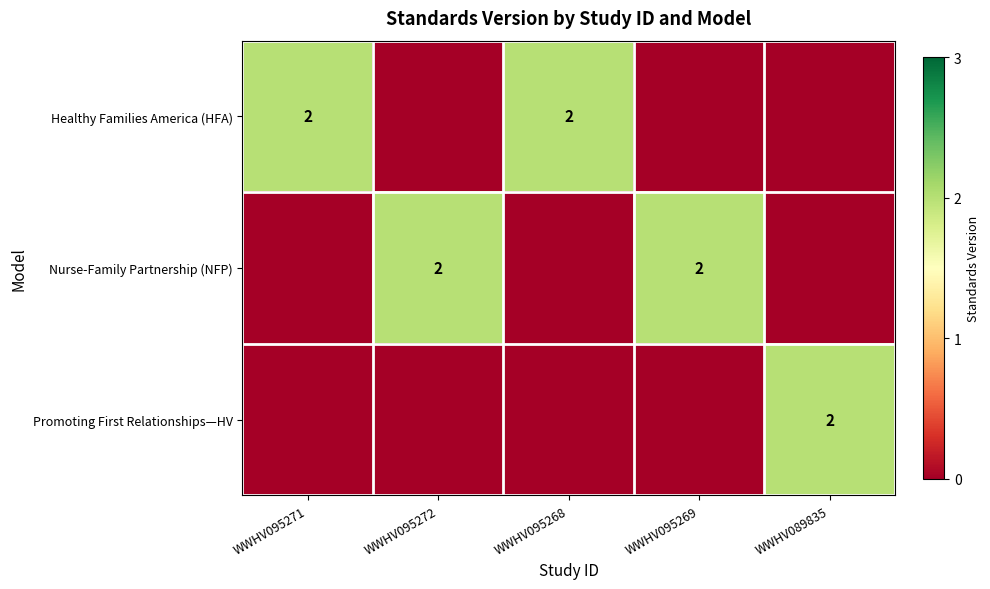

Is it true that Healthy Families America (HFA) equals 3 at WWHV095268?

False